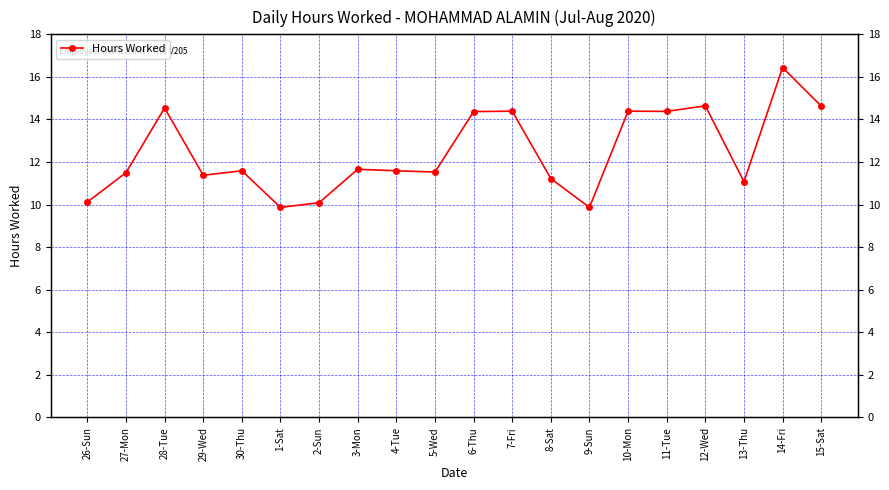

What is the approximate value at 29-Wed?

11.4